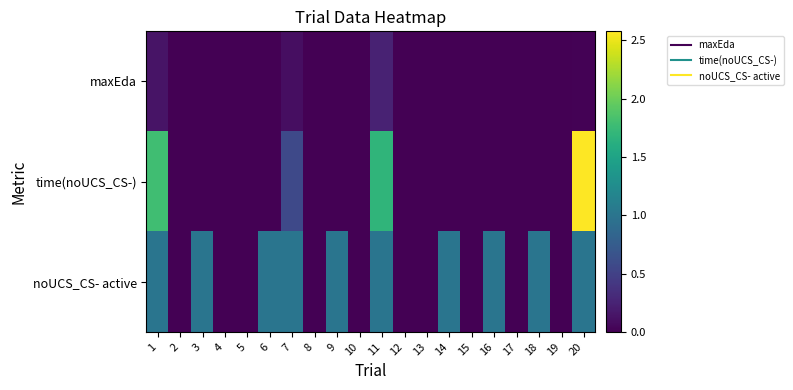

Reading left to right, extract all data points from this chart.

maxEda: 1=0.1	2=0.0	3=0.0	4=0.0	5=0.0	6=0.0	7=0.1	8=0.0	9=0.0	10=0.0	11=0.2	12=0.0	13=0.0	14=0.0	15=0.0	16=0.0	17=0.0	18=0.0	19=0.0	20=0.0
time(noUCS_CS-): 1=1.8	2=0.0	3=0.0	4=0.0	5=0.0	6=0.0	7=0.6	8=0.0	9=0.0	10=0.0	11=1.7	12=0.0	13=0.0	14=0.0	15=0.0	16=0.0	17=0.0	18=0.0	19=0.0	20=2.6
noUCS_CS- active: 1=1.0	2=0.0	3=1.0	4=0.0	5=0.0	6=1.0	7=1.0	8=0.0	9=1.0	10=0.0	11=1.0	12=0.0	13=0.0	14=1.0	15=0.0	16=1.0	17=0.0	18=1.0	19=0.0	20=1.0